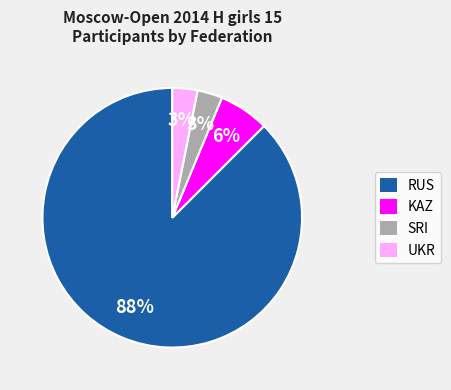

To the nearest percent, what is the average slice percentage?

25%